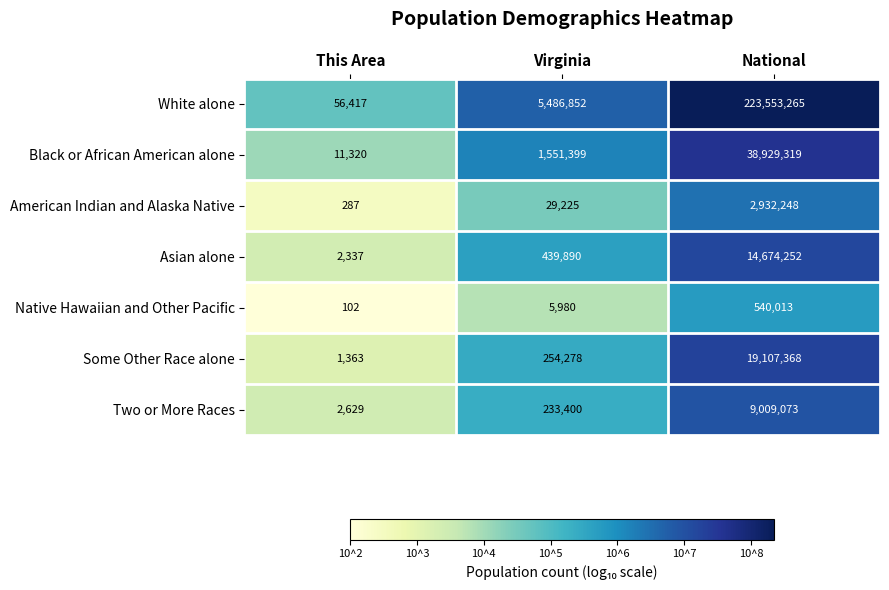

Which series has the largest total across all categories?

White alone